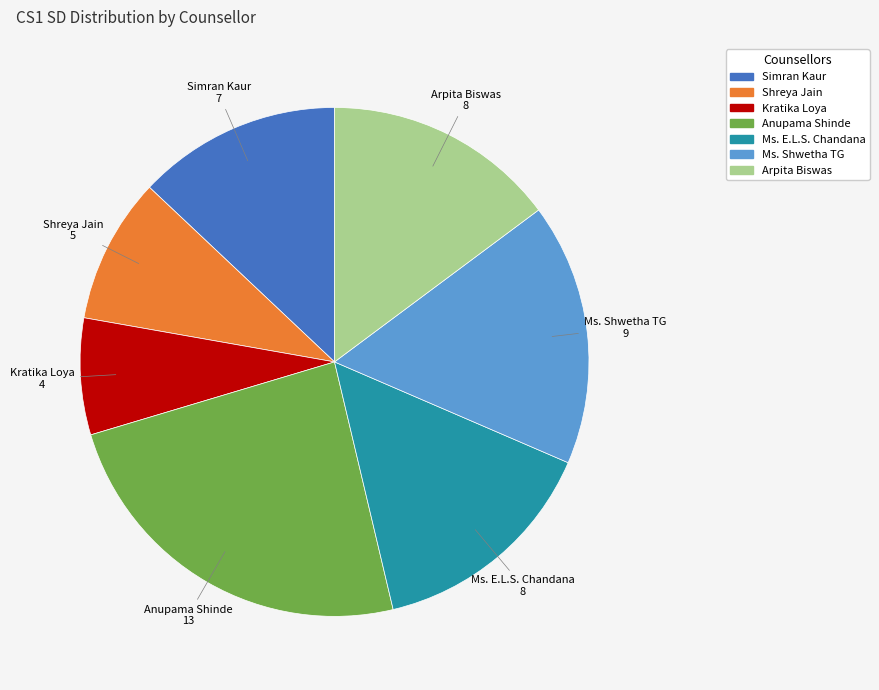

Which slice is the largest?

Anupama Shinde